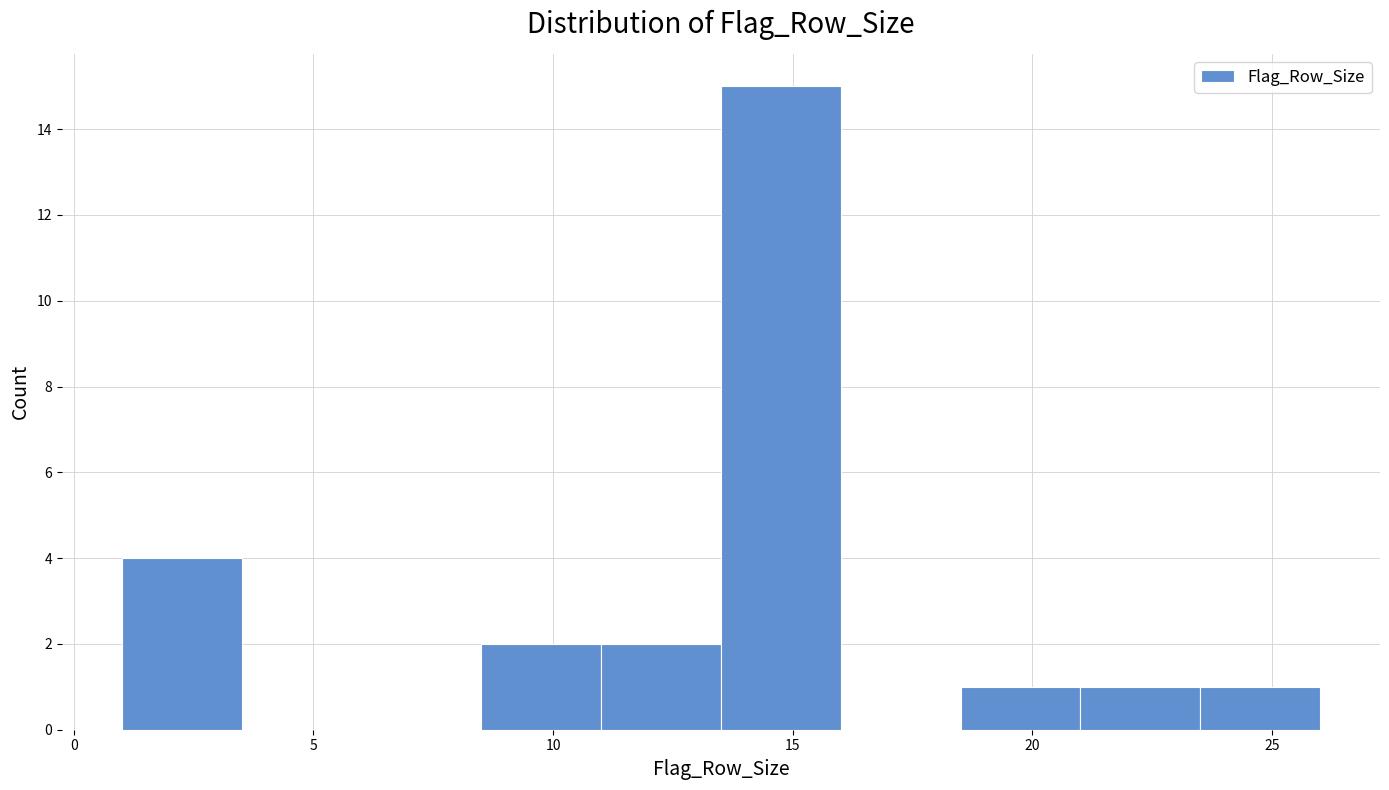

How tall is the bar that spans 23.5 to 26.0 on the x-axis? The values are not printed on the chart, so give them approximately, as read against the axis.

1